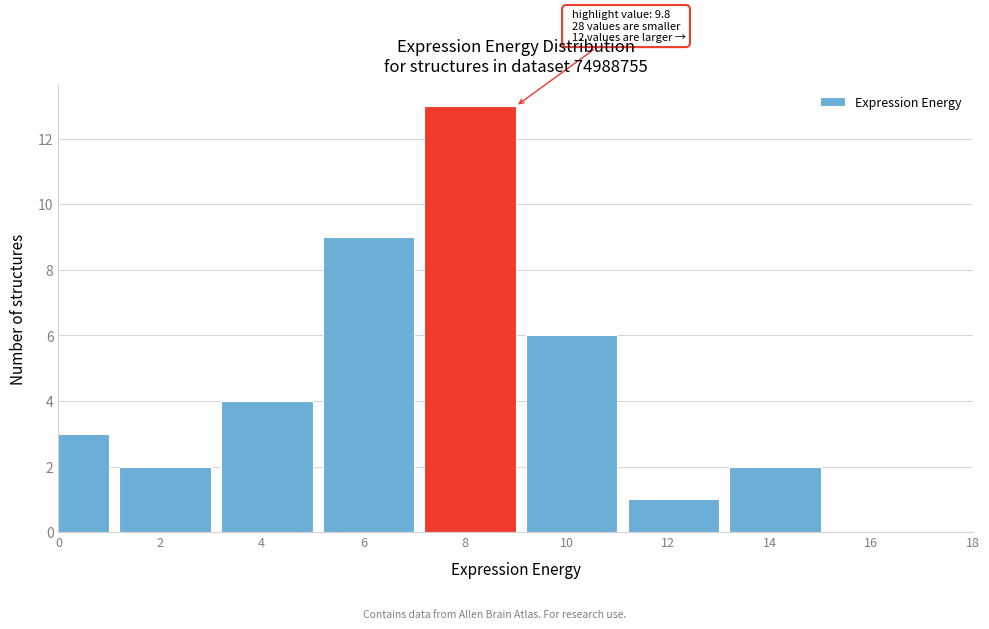

Reading right to left, transcribe all the data shown in this chart.

16=0	14=2	12=1	10=6	8=13	6=9	4=4	2=2	0=3